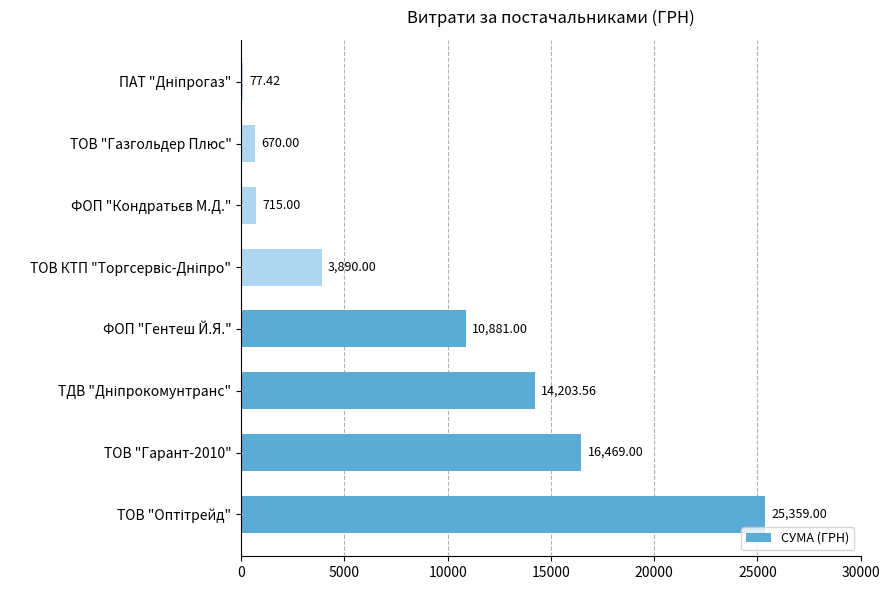

What is the ratio of the value at ФОП "Гентеш Й.Я." to the value at ТОВ "Газгольдер Плюс"?

16.2